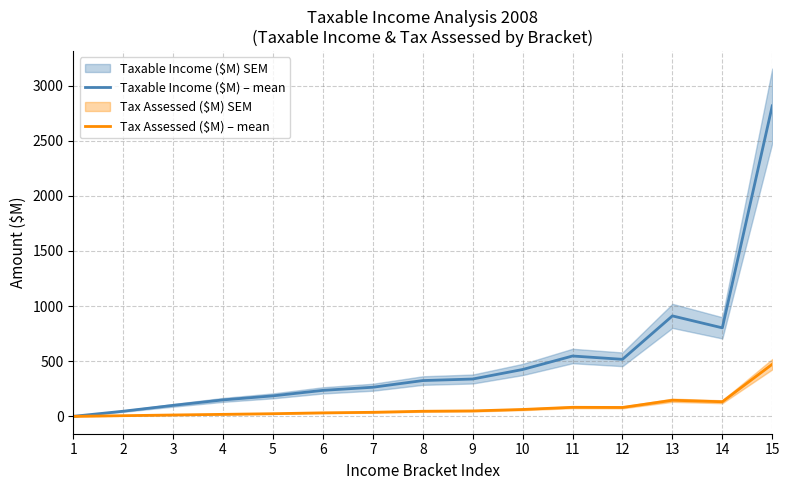

Where is the first local minimum for Tax Assessed ($M) – mean?

12